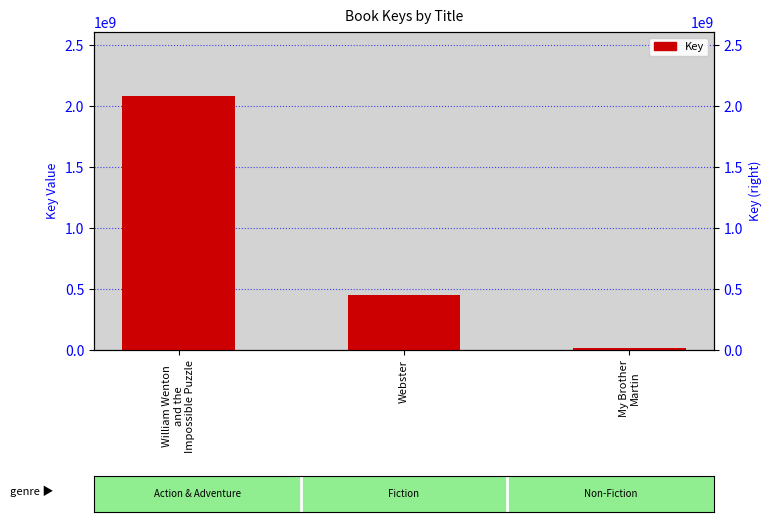

The value at William Wenton
and the
Impossible Puzzle is 2085861078. True or false?

True